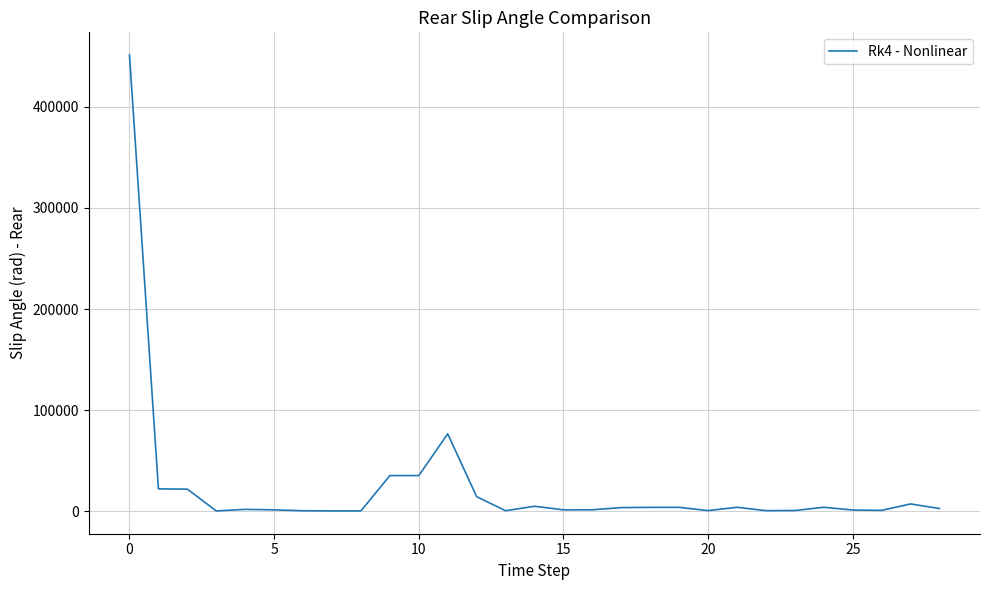

What is the difference between the maximum and minimum values?

450870